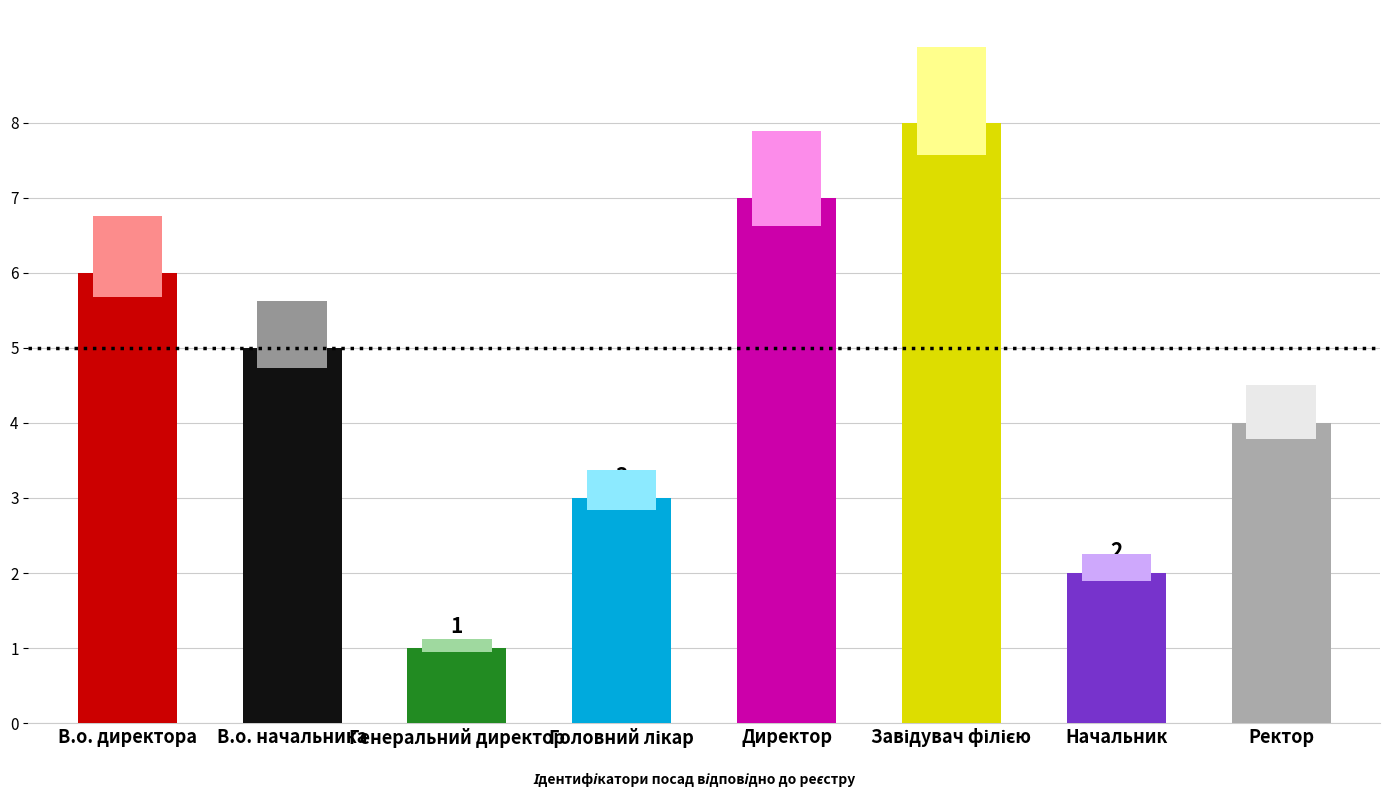

What is the change in value from В.о. директора to Ректор?

-2